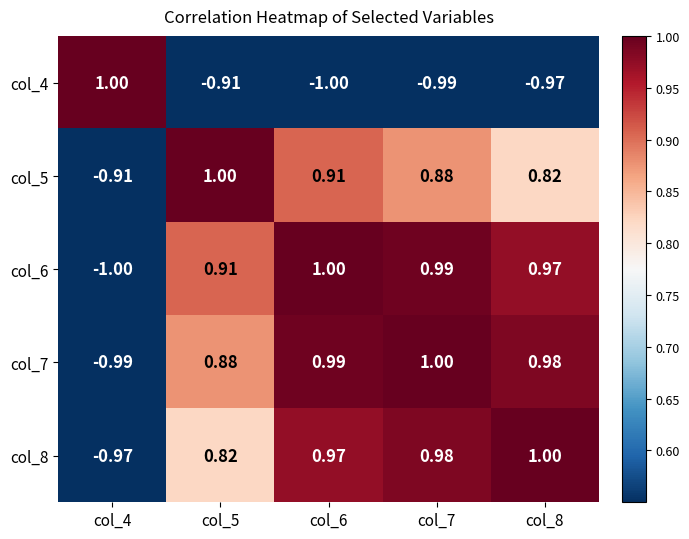

How many data points in col_4 are less than 0?

4